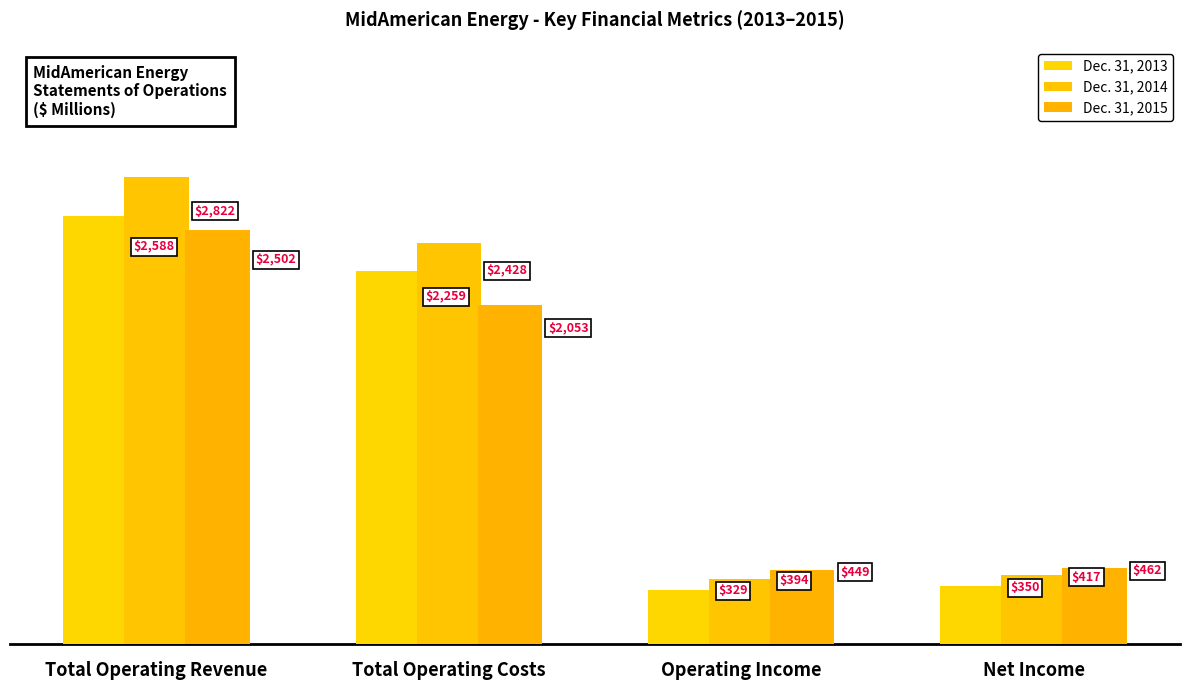

Where does the Dec. 31, 2013 series first go above 2259?

Total Operating Revenue